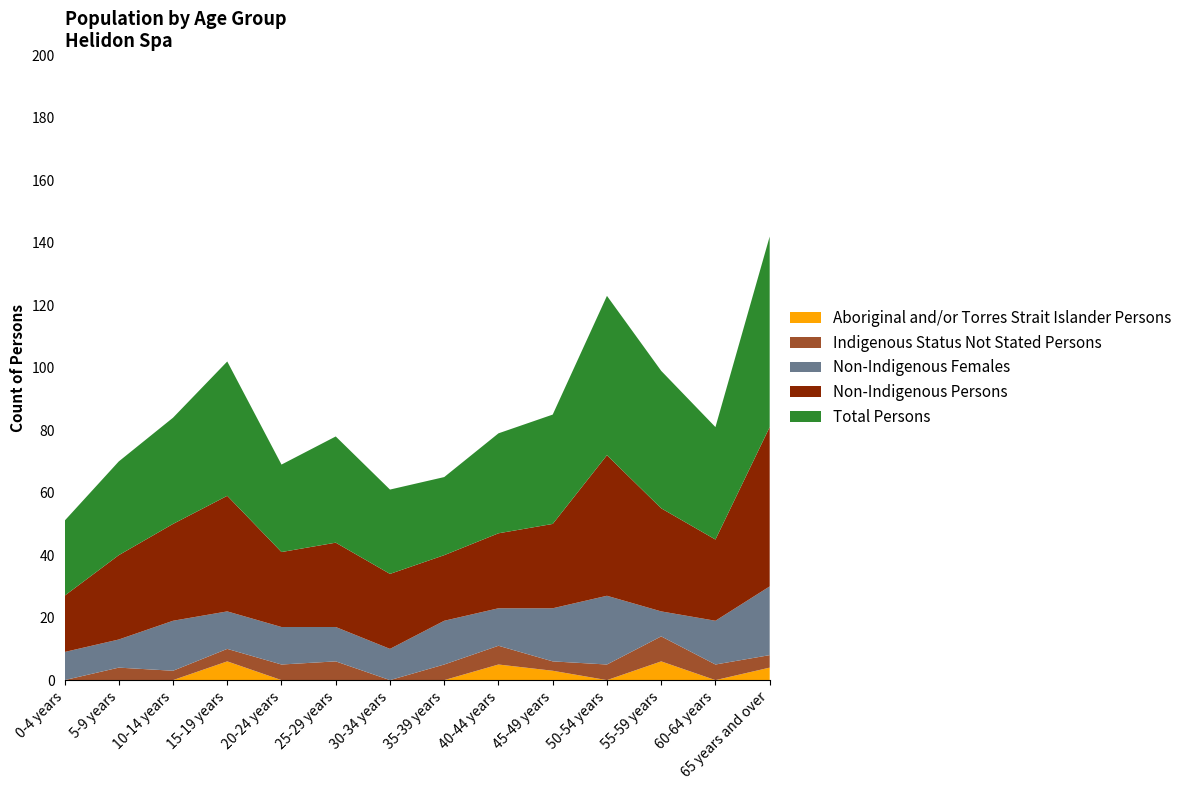

Reading right to left, extract all data points from this chart.

Total Persons: 65 years and over=61	60-64 years=36	55-59 years=44	50-54 years=51	45-49 years=35	40-44 years=32	35-39 years=25	30-34 years=27	25-29 years=34	20-24 years=28	15-19 years=43	10-14 years=34	5-9 years=30	0-4 years=24
Non-Indigenous Persons: 65 years and over=51	60-64 years=26	55-59 years=33	50-54 years=45	45-49 years=27	40-44 years=24	35-39 years=21	30-34 years=24	25-29 years=27	20-24 years=24	15-19 years=37	10-14 years=31	5-9 years=27	0-4 years=18
Non-Indigenous Females: 65 years and over=22	60-64 years=14	55-59 years=8	50-54 years=22	45-49 years=17	40-44 years=12	35-39 years=14	30-34 years=10	25-29 years=11	20-24 years=12	15-19 years=12	10-14 years=16	5-9 years=9	0-4 years=9
Indigenous Status Not Stated Persons: 65 years and over=4	60-64 years=5	55-59 years=8	50-54 years=5	45-49 years=3	40-44 years=6	35-39 years=5	30-34 years=0	25-29 years=6	20-24 years=5	15-19 years=4	10-14 years=3	5-9 years=4	0-4 years=0
Aboriginal and/or Torres Strait Islander Persons: 65 years and over=4	60-64 years=0	55-59 years=6	50-54 years=0	45-49 years=3	40-44 years=5	35-39 years=0	30-34 years=0	25-29 years=0	20-24 years=0	15-19 years=6	10-14 years=0	5-9 years=0	0-4 years=0